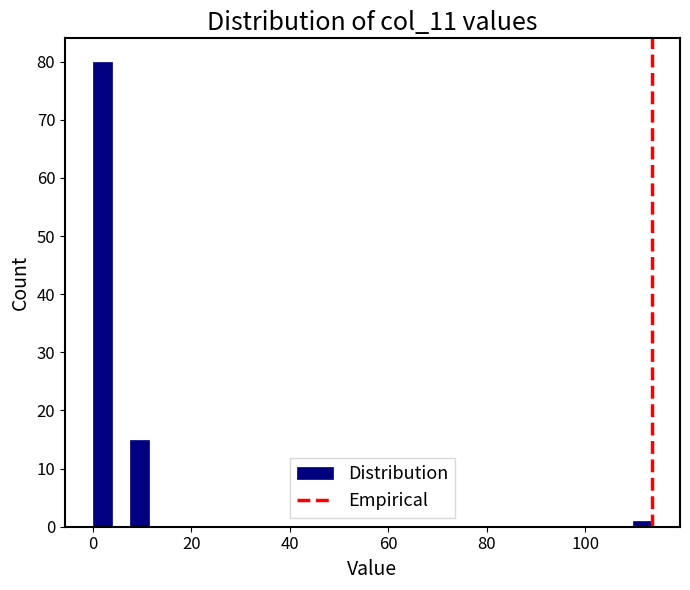

Around what value on the x-axis is the tallest bar? Give the approximate position of its centre, as read against the axis.

2